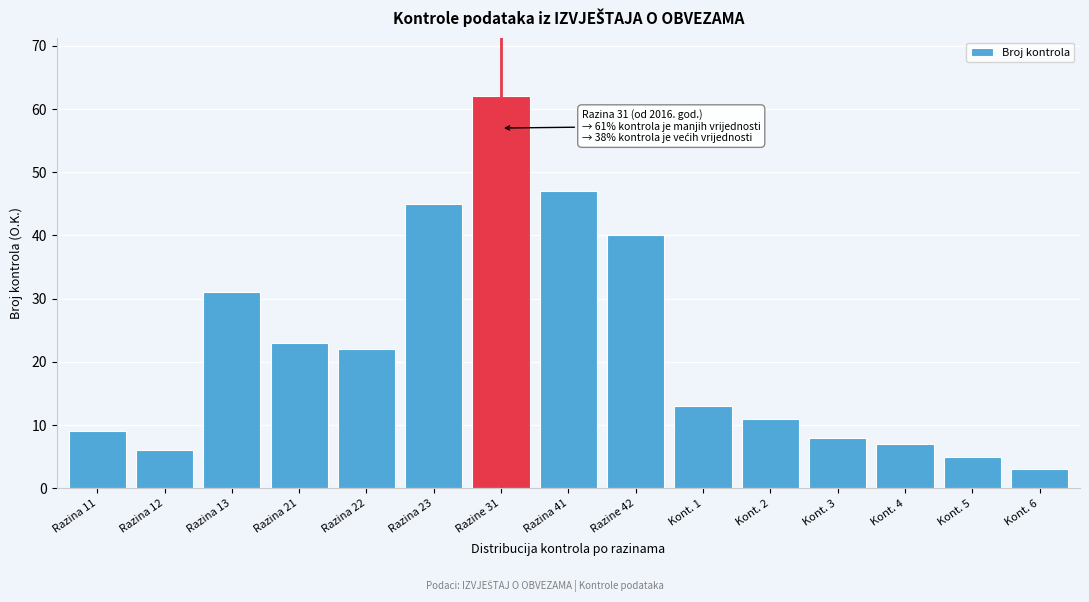

Reading left to right, extract all data points from this chart.

9	6	31	23	22	45	62	47	40	13	11	8	7	5	3